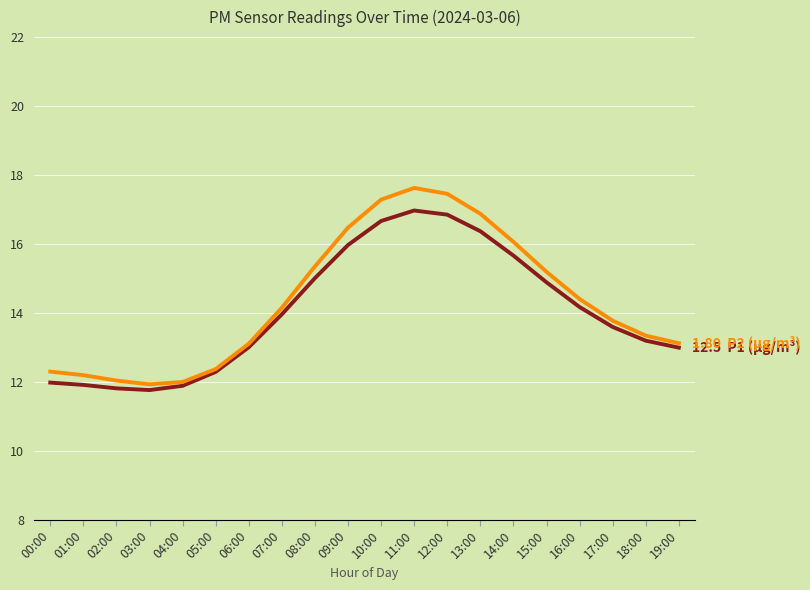

What position from the right is 08:00?

12